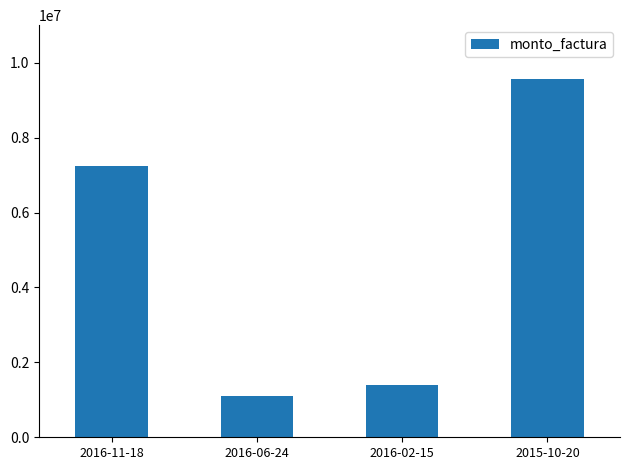

The value at 2016-02-15 is 2378267. True or false?

False